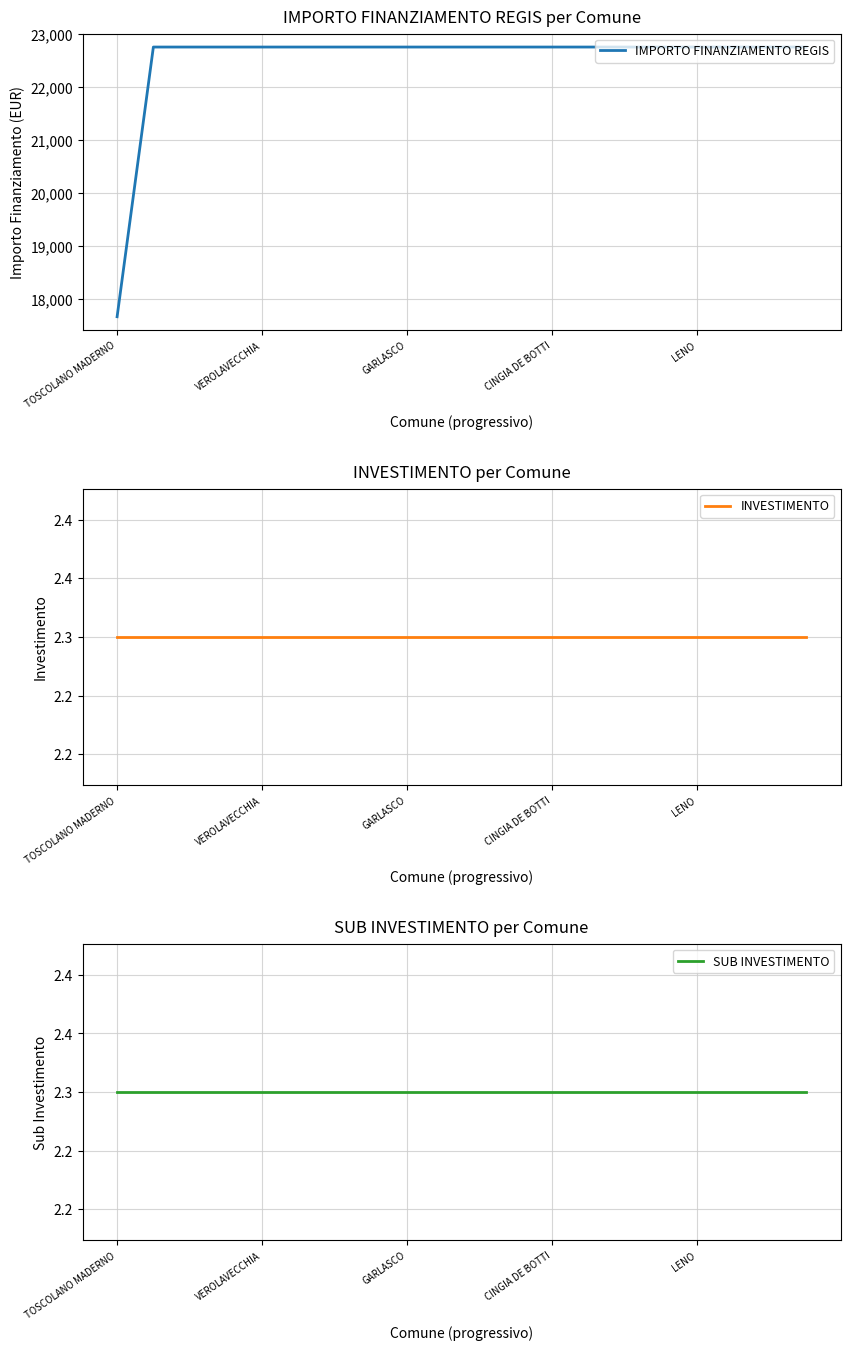

What is the greatest value displayed?

22750.0